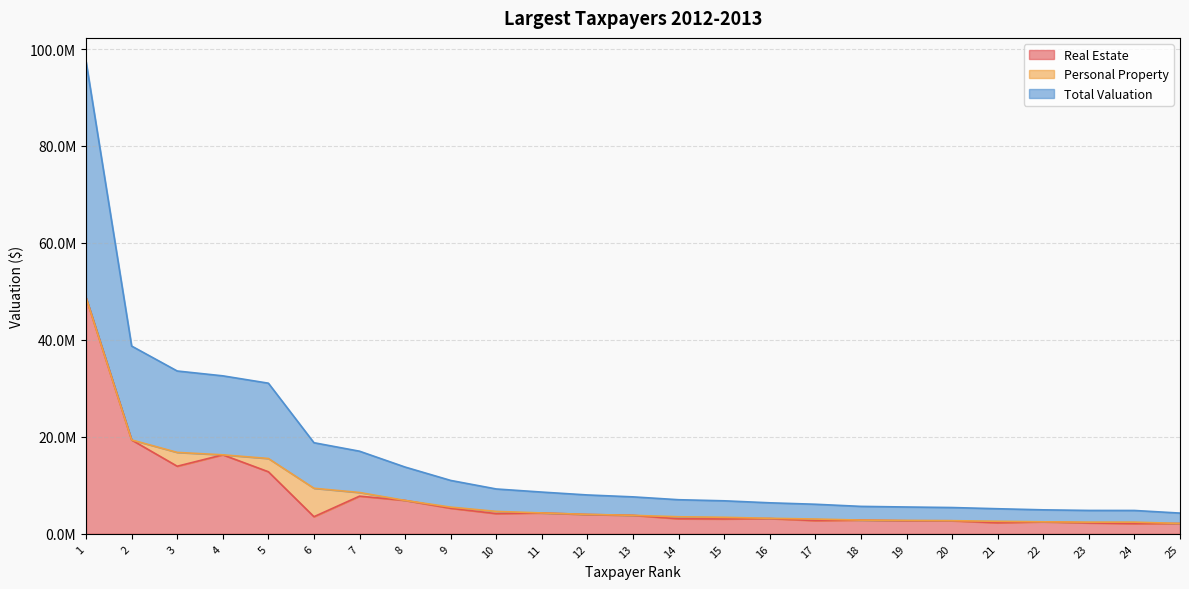

What is the sum of all Real Estate values?

182251000